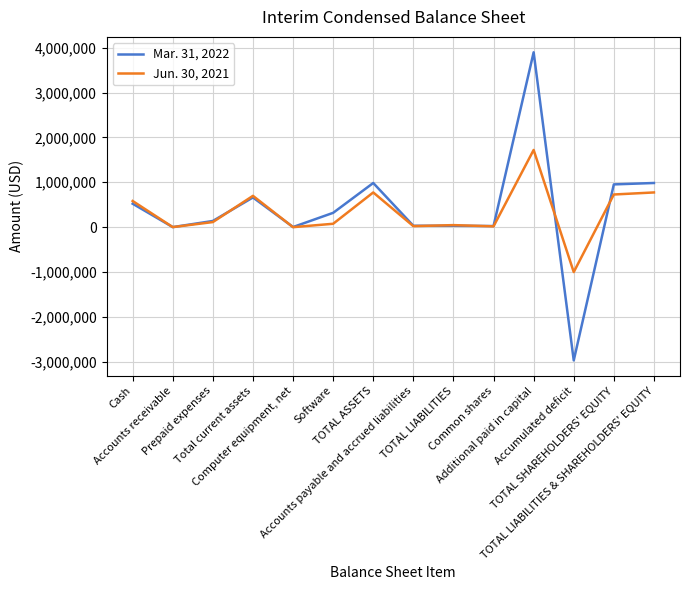

Rank the series by their maximum value, from lowest to highest.

Jun. 30, 2021, Mar. 31, 2022